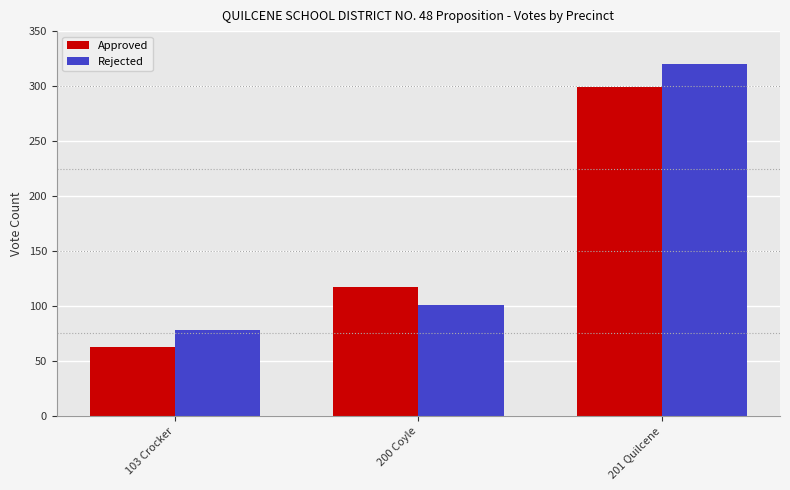

At how many categories does at least one series exceed 209?

1